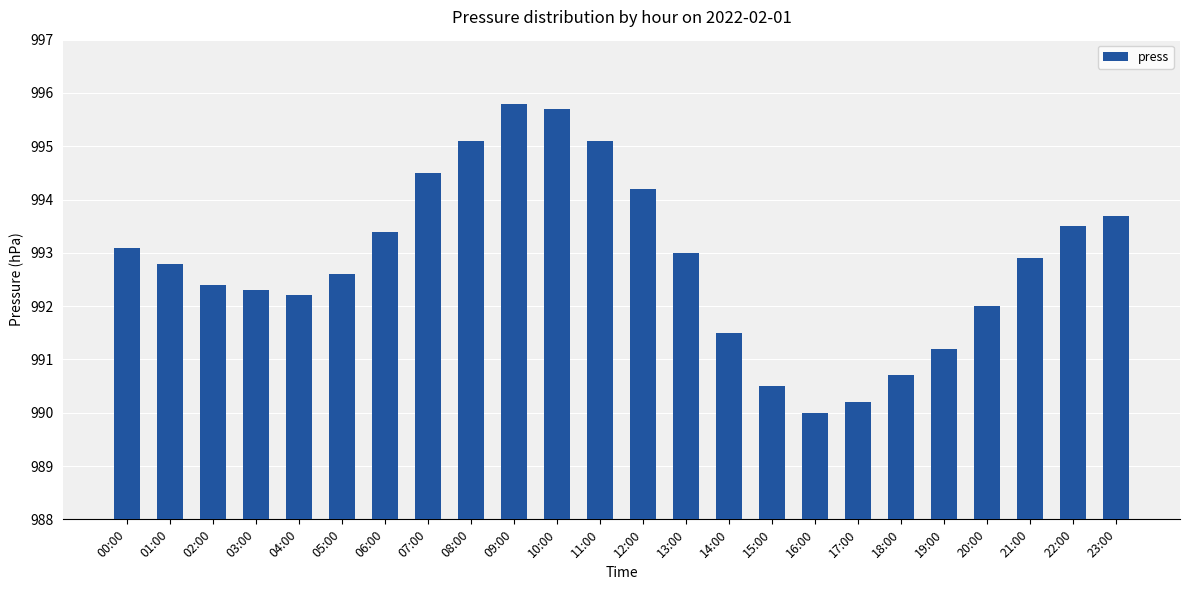

What is the difference between the maximum and minimum values?

5.8